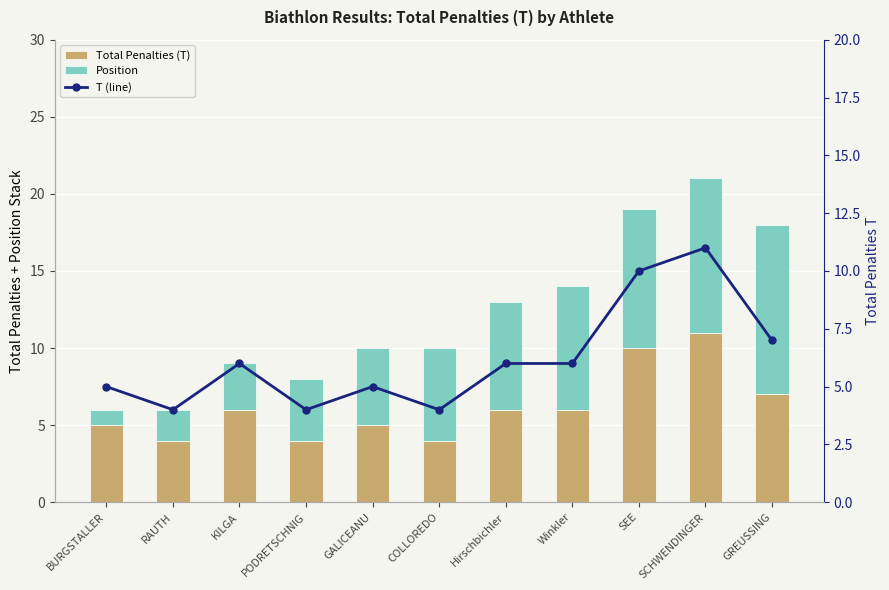

The value of Total Penalties (T) at SEE is 10. True or false?

True